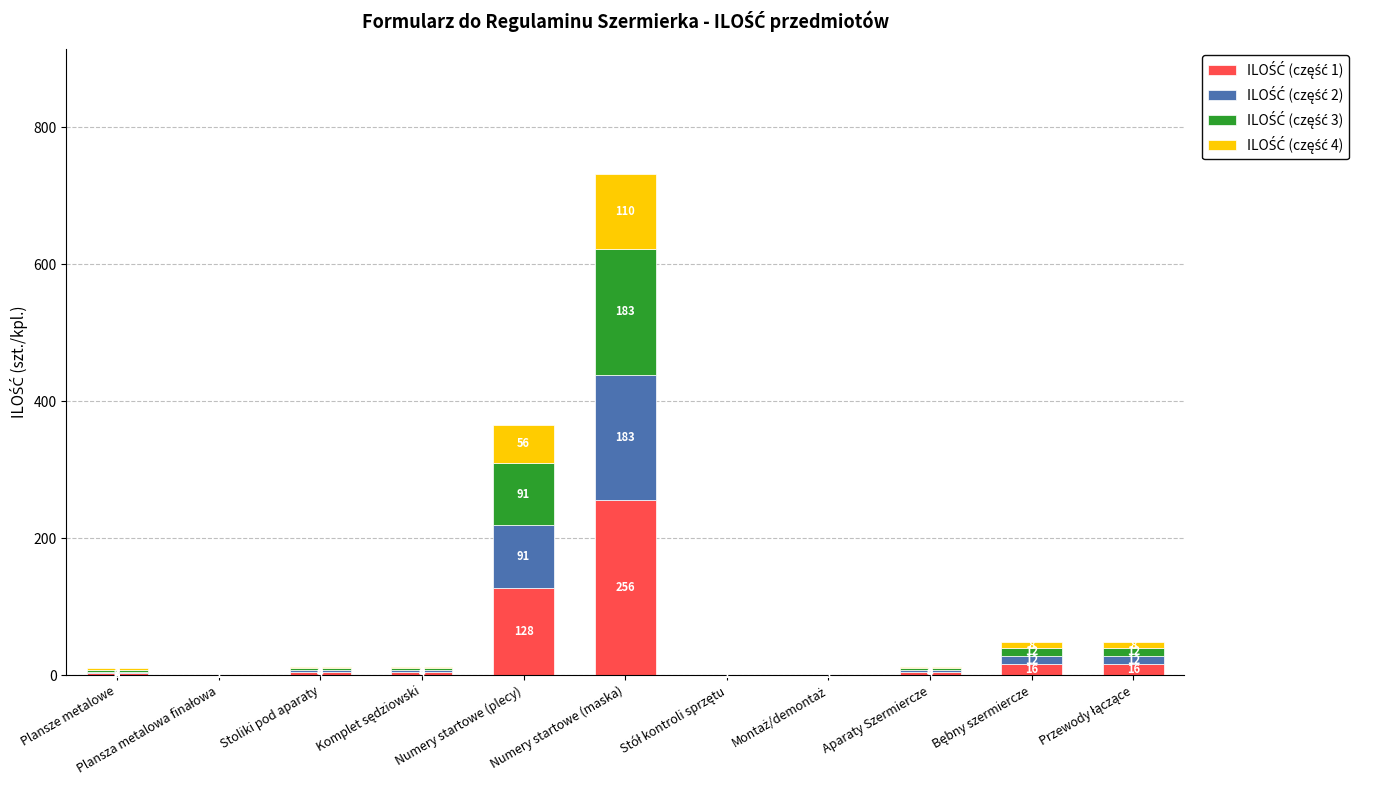

At which category is the sum across all series the highest?

Numery startowe (maska)